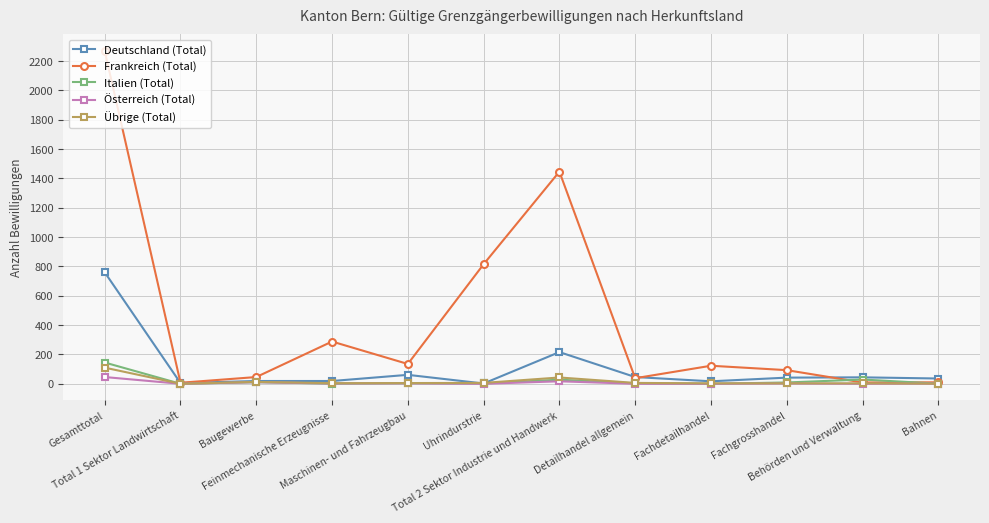

What is the label of the 3rd point from the right?

Fachgrosshandel